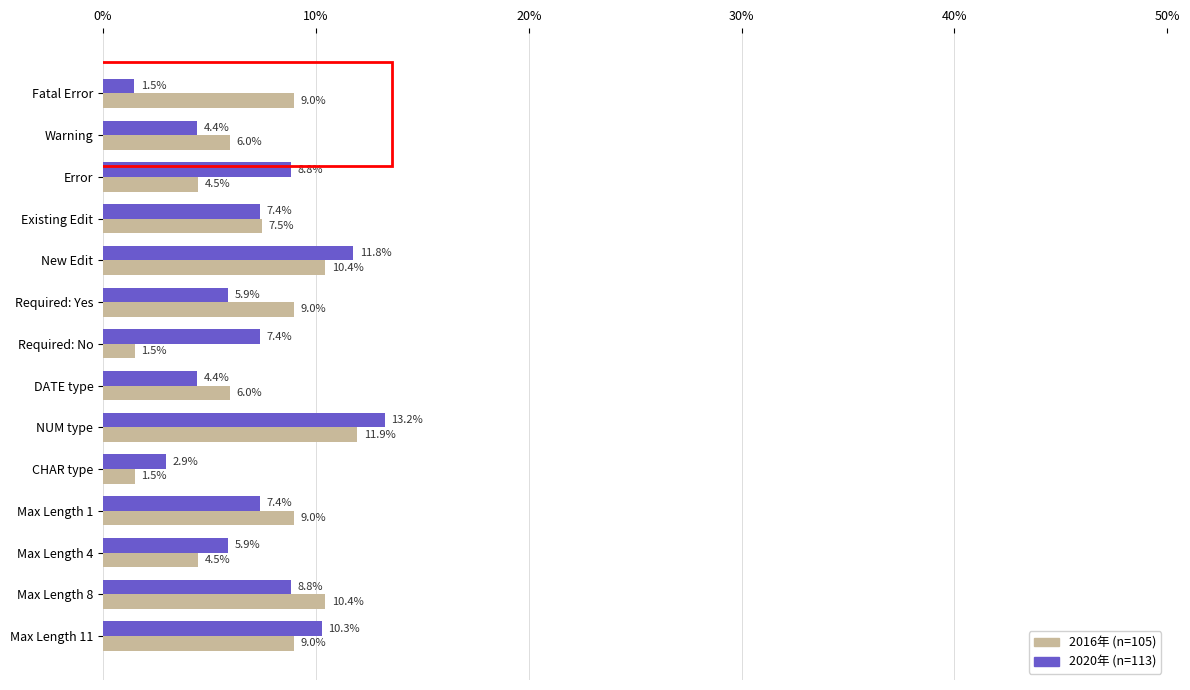

What value does the 2016年 (n=105) series have at Max Length 4?

4.5